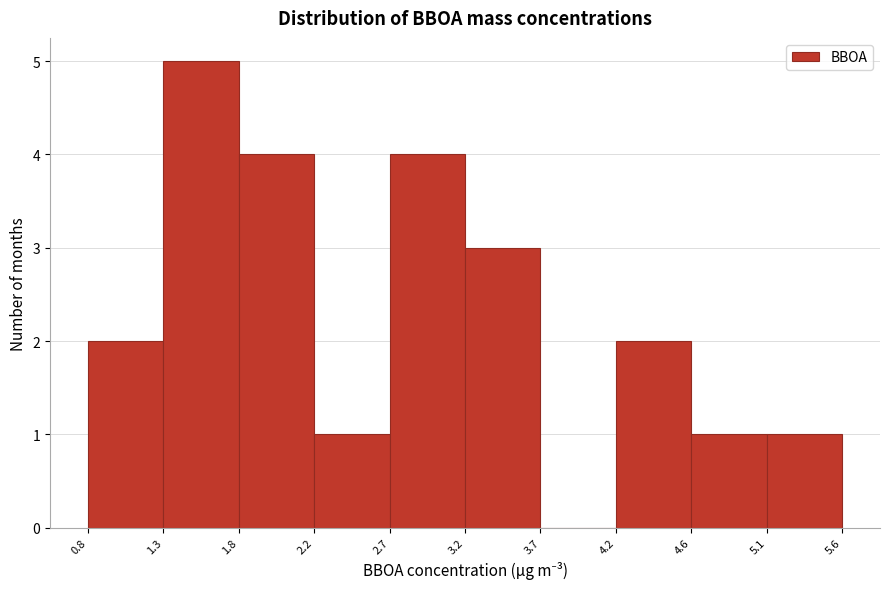

Reading left to right, list every bar in this chart as the range it spans on the x-axis followed by its height. The values are not printed on the chart, so give them approximately, as read against the axis.

0.8 to 1.3: 2
1.3 to 1.8: 5
1.8 to 2.2: 4
2.2 to 2.7: 1
2.7 to 3.2: 4
3.2 to 3.7: 3
3.7 to 4.2: 0
4.2 to 4.6: 2
4.6 to 5.1: 1
5.1 to 5.6: 1